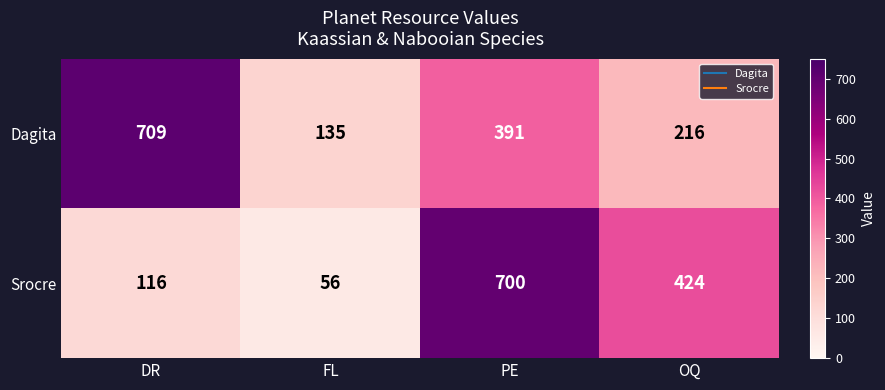

At which category is the sum across all series the highest?

PE